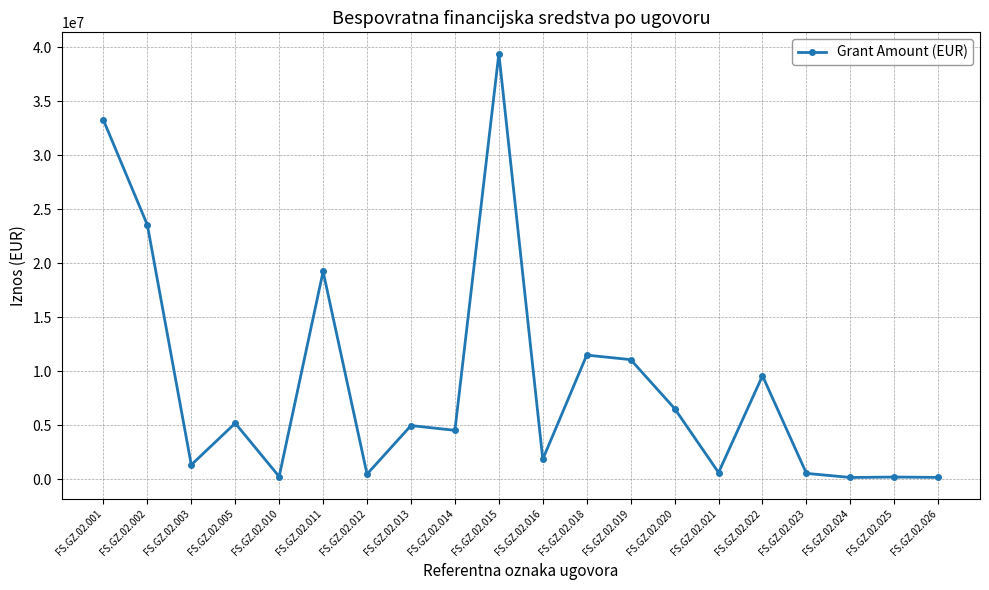

True or false: the data has more than 0 interior local peaks.

True